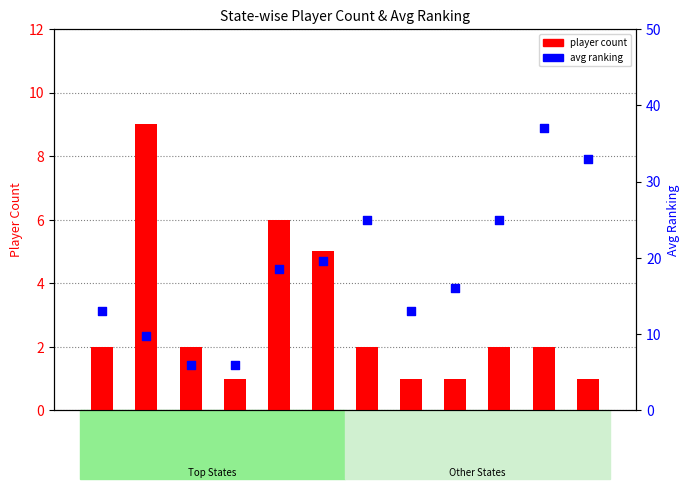

Which series contains the lowest Y value?

player count